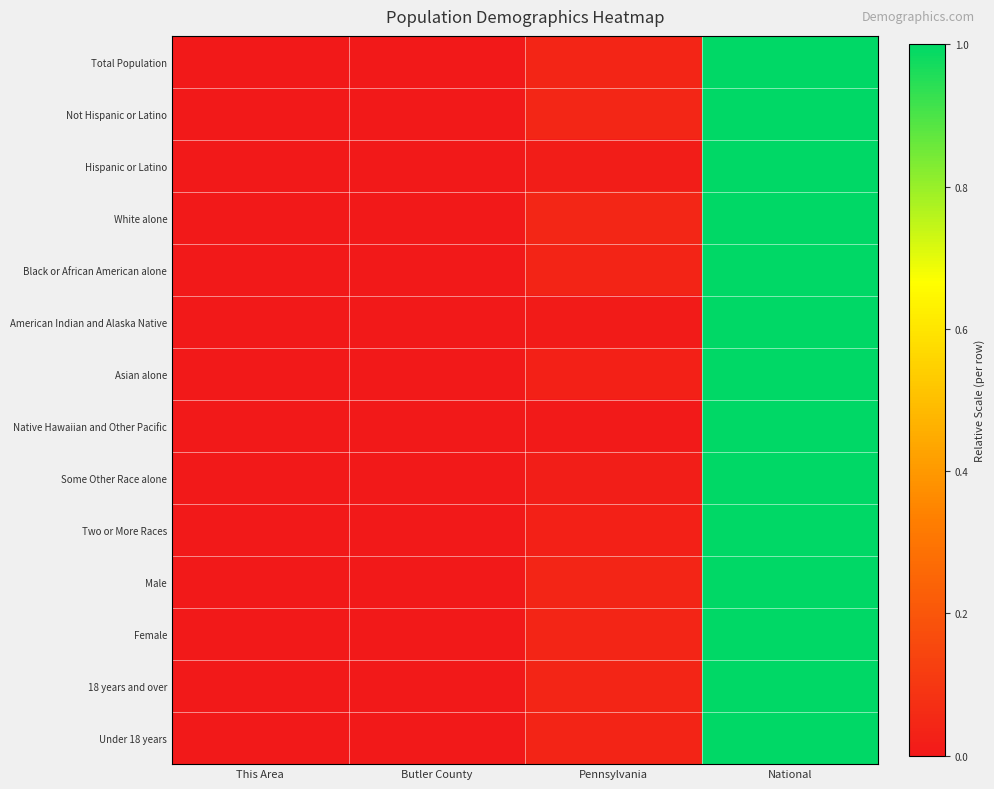

Reading left to right, transcribe all the data shown in this chart.

Total Population: This Area=0.0	Butler County=0.0	Pennsylvania=0.0	National=1.0
Not Hispanic or Latino: This Area=0.0	Butler County=0.0	Pennsylvania=0.0	National=1.0
Hispanic or Latino: This Area=0.0	Butler County=0.0	Pennsylvania=0.0	National=1.0
White alone: This Area=0.0	Butler County=0.0	Pennsylvania=0.0	National=1.0
Black or African American alone: This Area=0.0	Butler County=0.0	Pennsylvania=0.0	National=1.0
American Indian and Alaska Native: This Area=0.0	Butler County=0.0	Pennsylvania=0.0	National=1.0
Asian alone: This Area=0.0	Butler County=0.0	Pennsylvania=0.0	National=1.0
Native Hawaiian and Other Pacific: This Area=0.0	Butler County=0.0	Pennsylvania=0.0	National=1.0
Some Other Race alone: This Area=0.0	Butler County=0.0	Pennsylvania=0.0	National=1.0
Two or More Races: This Area=0.0	Butler County=0.0	Pennsylvania=0.0	National=1.0
Male: This Area=0.0	Butler County=0.0	Pennsylvania=0.0	National=1.0
Female: This Area=0.0	Butler County=0.0	Pennsylvania=0.0	National=1.0
18 years and over: This Area=0.0	Butler County=0.0	Pennsylvania=0.0	National=1.0
Under 18 years: This Area=0.0	Butler County=0.0	Pennsylvania=0.0	National=1.0